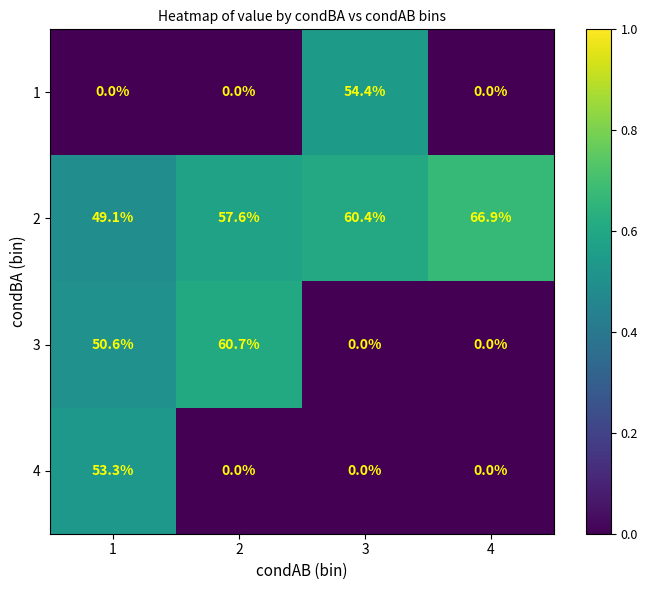

At which category is the sum across all series the highest?

1